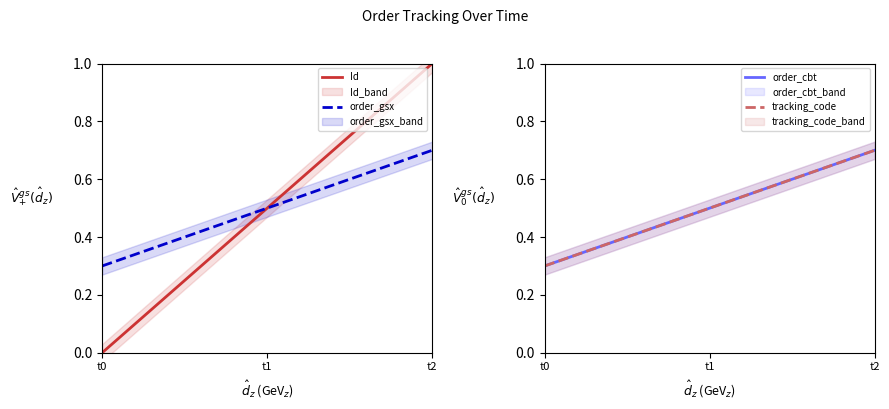

What is the difference between the maximum and minimum values in the order_gsx series?

0.4